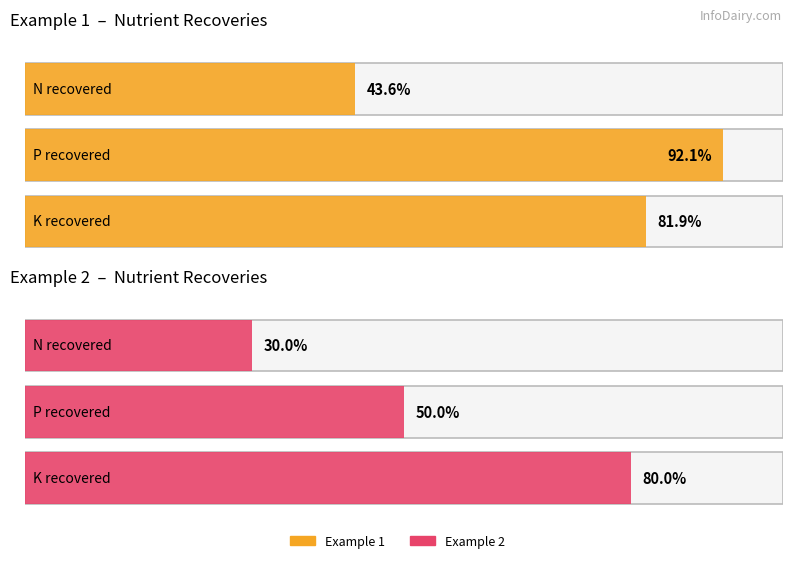

Reading right to left, list all the values displayed in this chart.

Example 1: K recovered=81.9	P recovered=92.1	N recovered=43.6
Example 2: K recovered=80.0	P recovered=50.0	N recovered=30.0